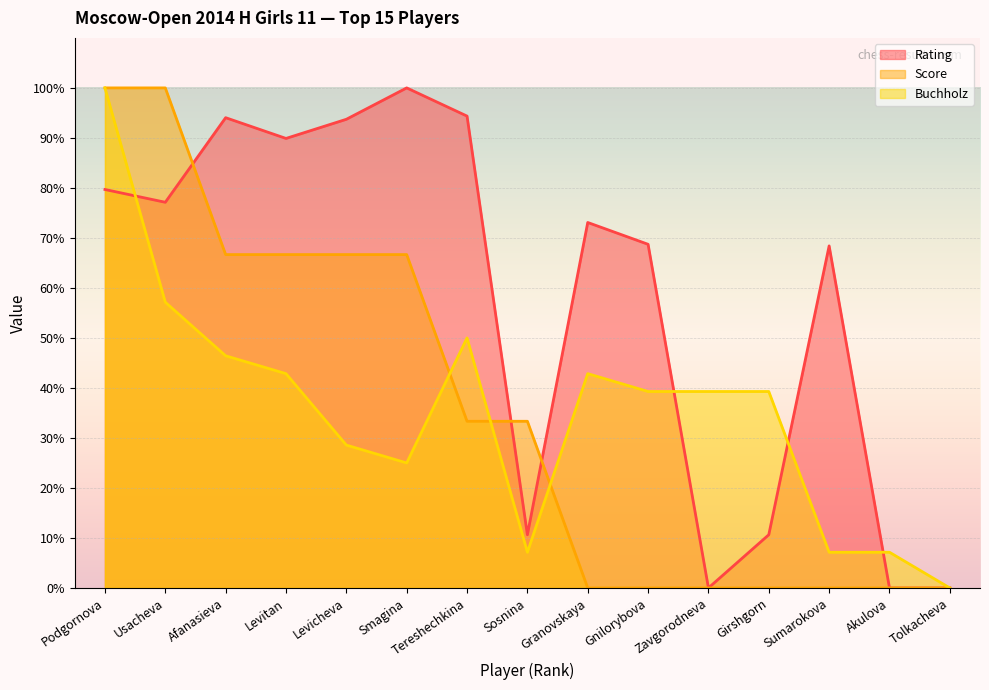

Which series has the largest total across all categories?

Rating